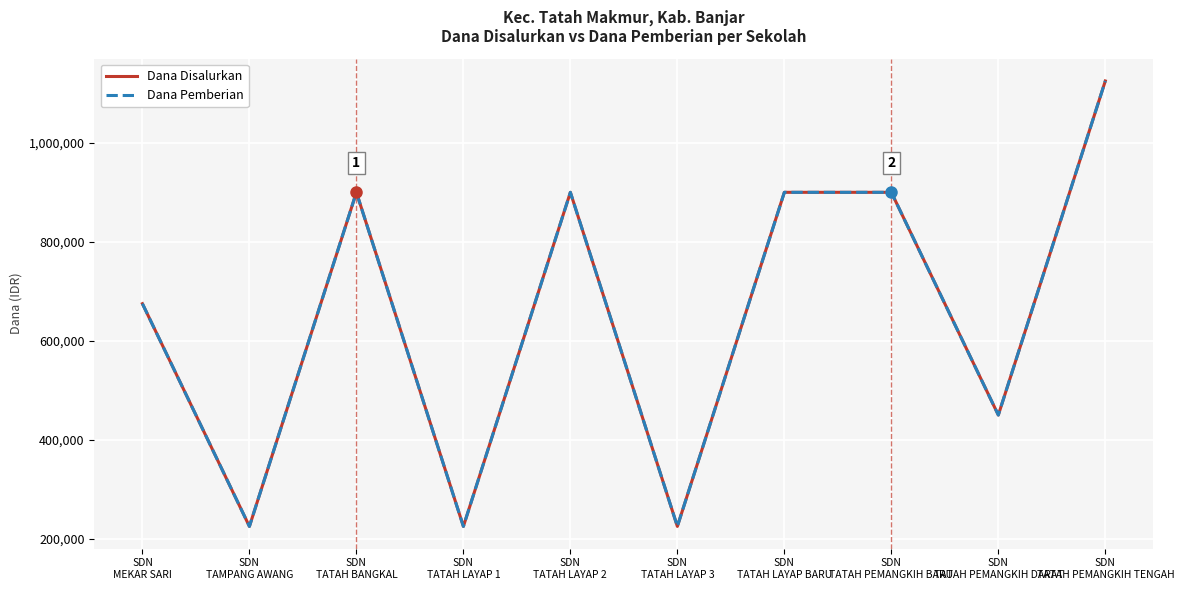

What is the total value across all series at SDN
TATAH BANGKAL?

1800000